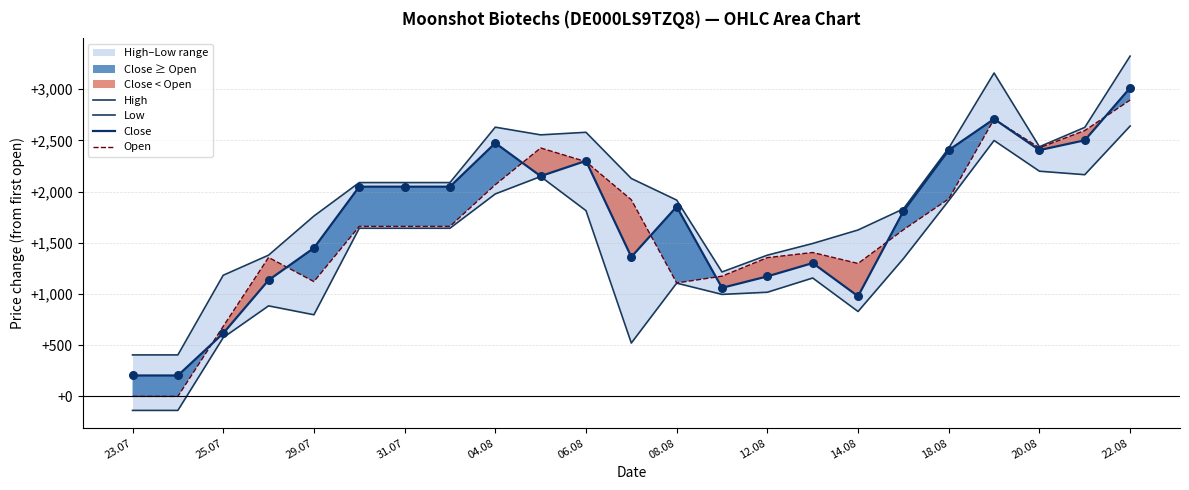

Which series has the largest total across all categories?

High